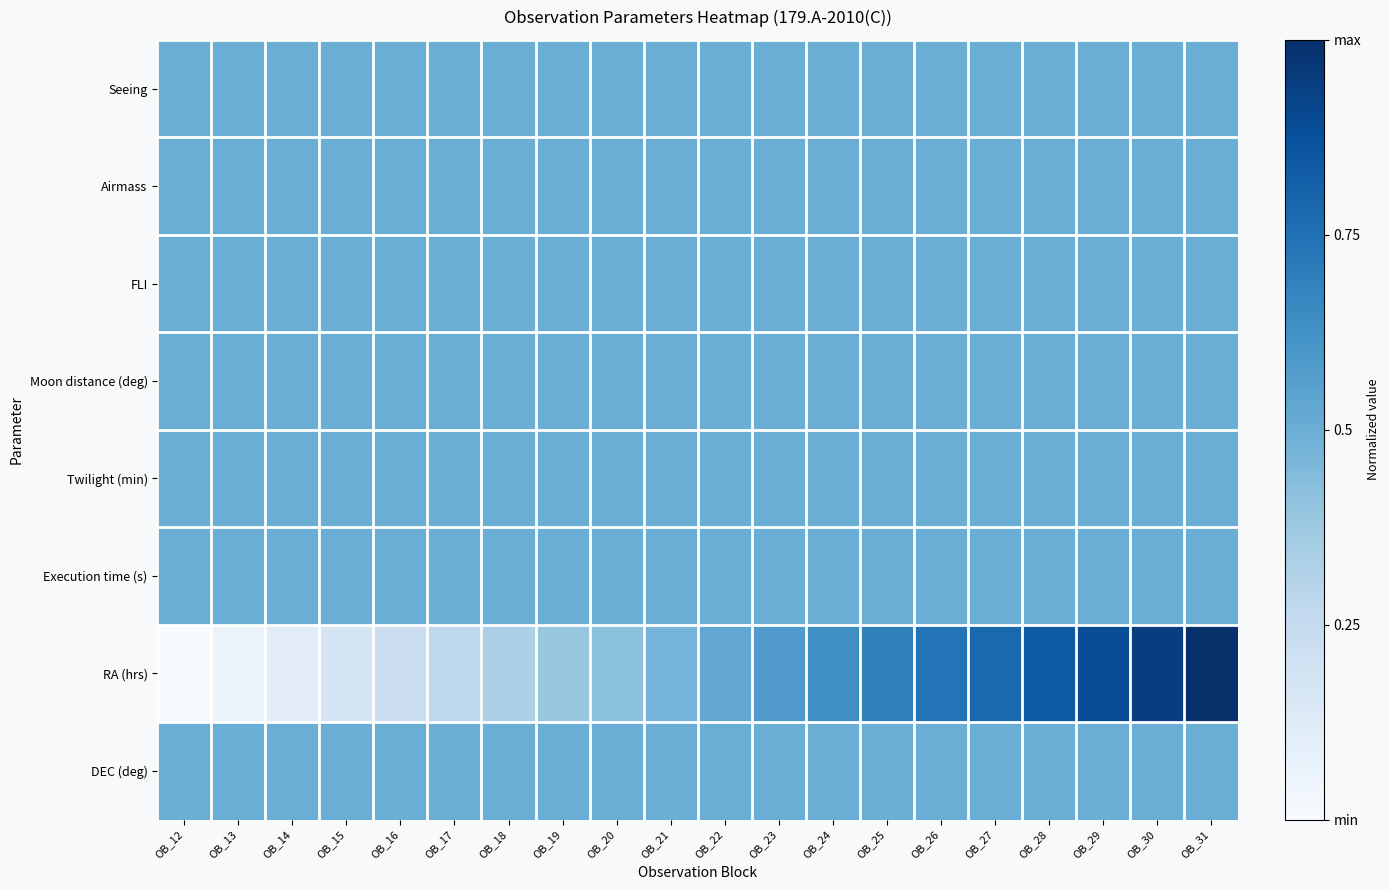

What is the difference between the highest and lowest values at OB_30?

0.4